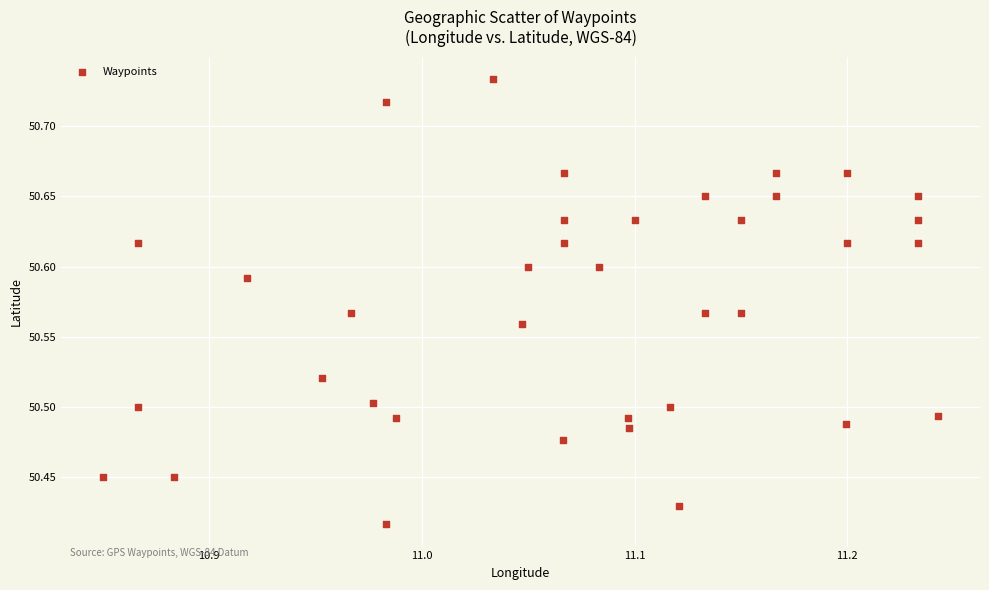

What is the range of X values (max minus min)?

0.4